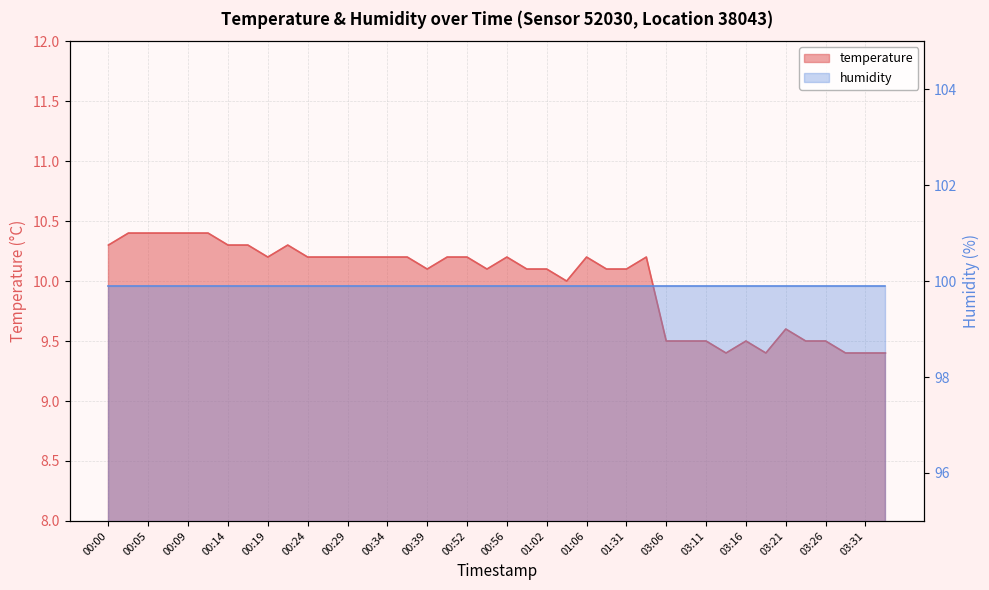

What is the change in value from 00:24 to 03:06?

-0.7